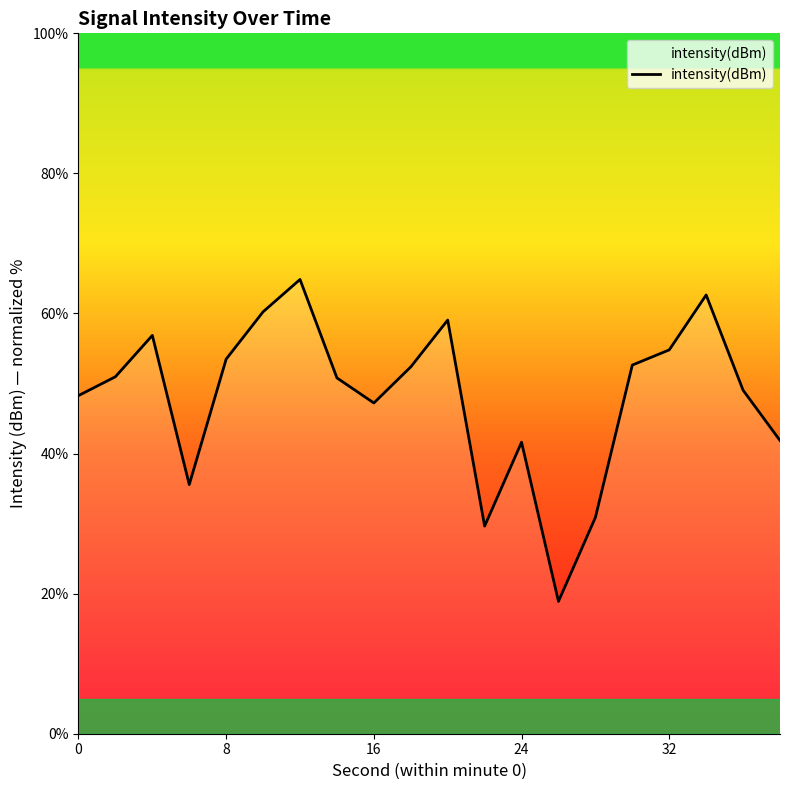

What is the sum of all values?

961.8